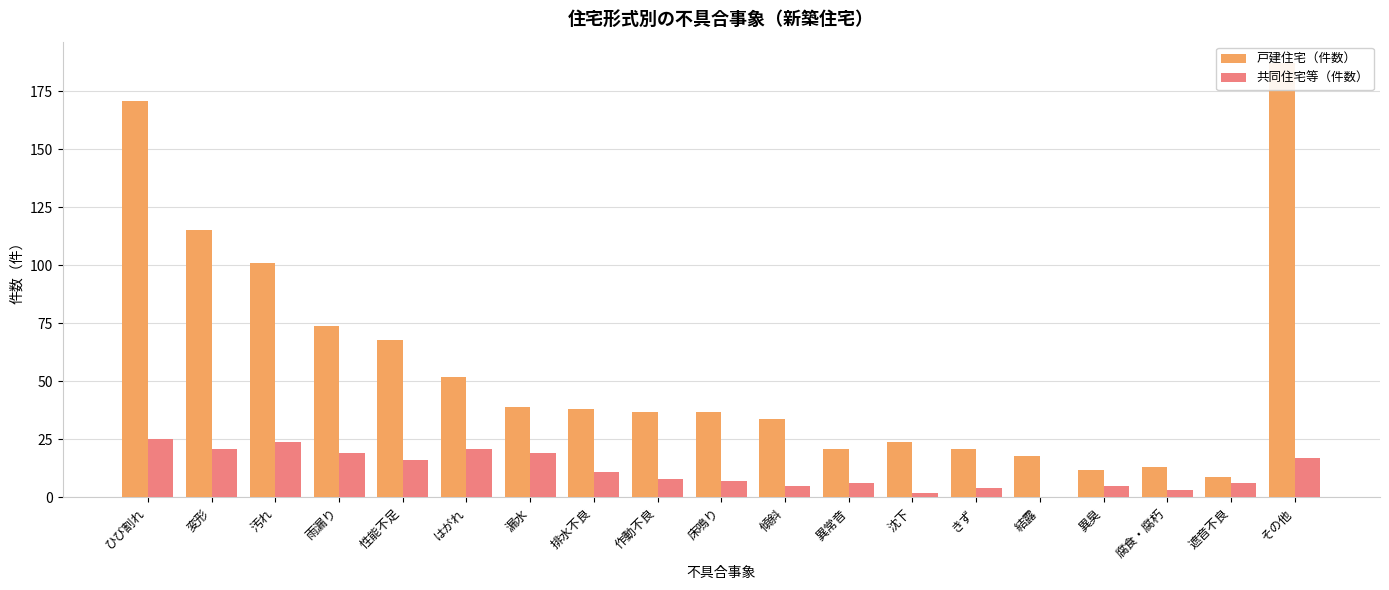

List the labels in order of 戸建住宅（件数） value, largest first.

その他, ひび割れ, 変形, 汚れ, 雨漏り, 性能不足, はがれ, 漏水, 排水不良, 作動不良, 床鳴り, 傾斜, 沈下, 異常音, きず, 結露, 腐食・腐朽, 異臭, 遮音不良